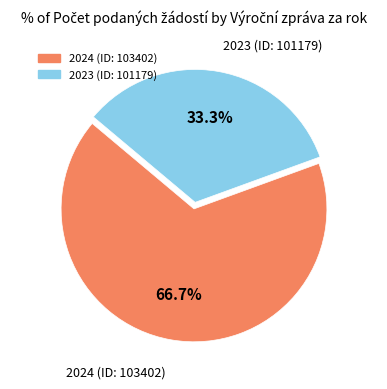

Which slice is the smallest?

2023 (ID: 101179)